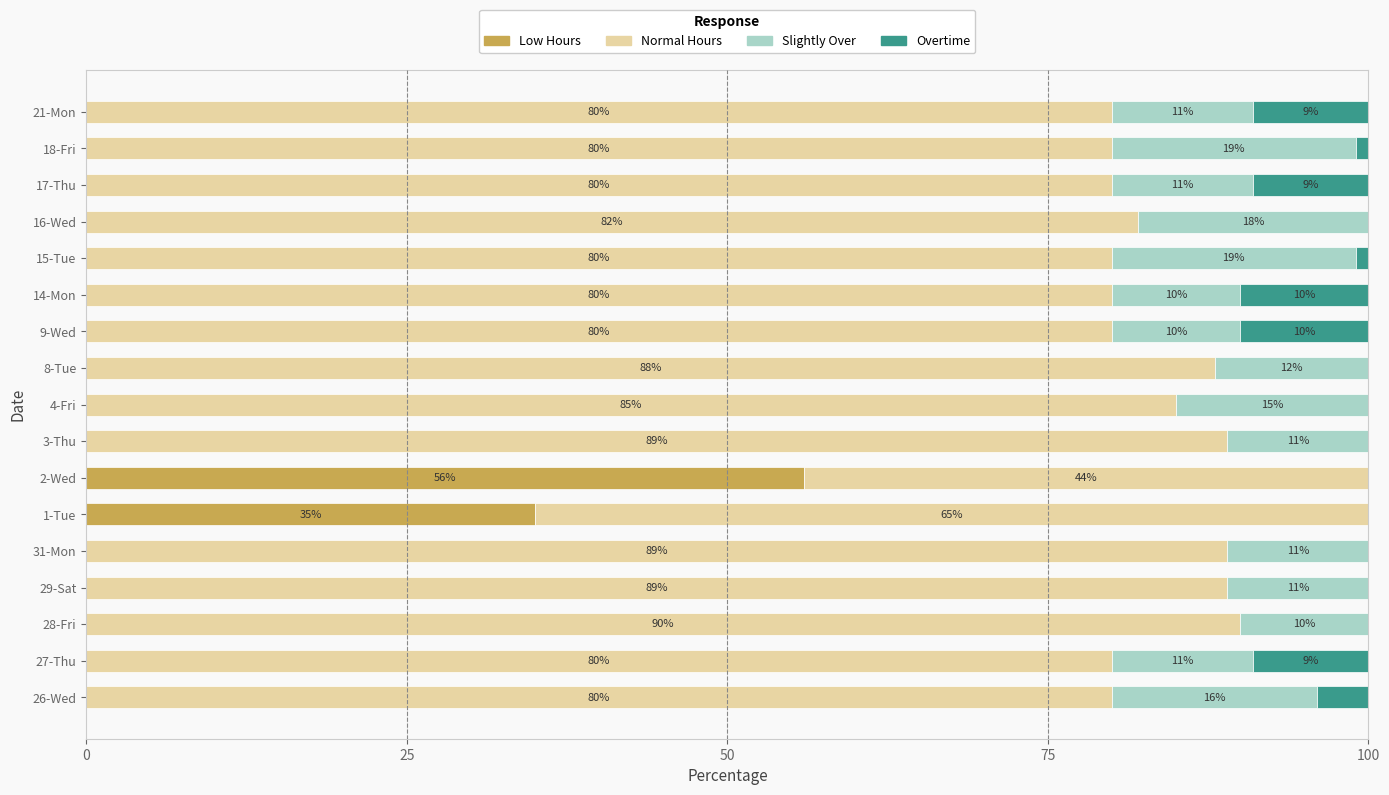

The value of Low Hours at 8-Tue is 33.2. True or false?

False